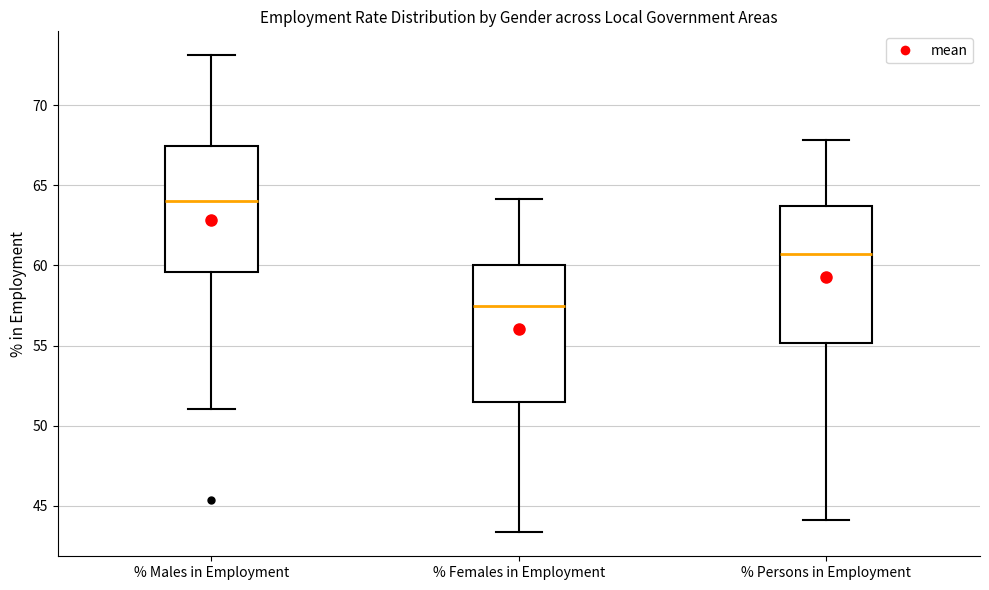

Which box has the lowest median line?

% Females in Employment